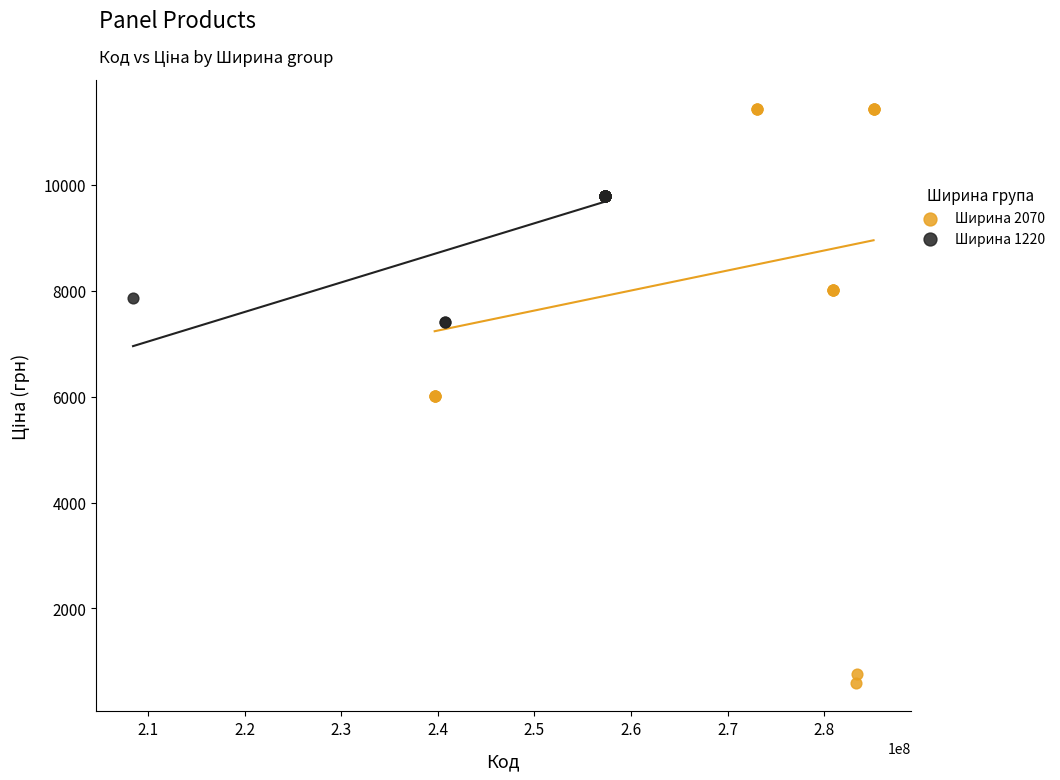

What are all the series names shown in the legend?

Ширина 2070, Ширина 1220